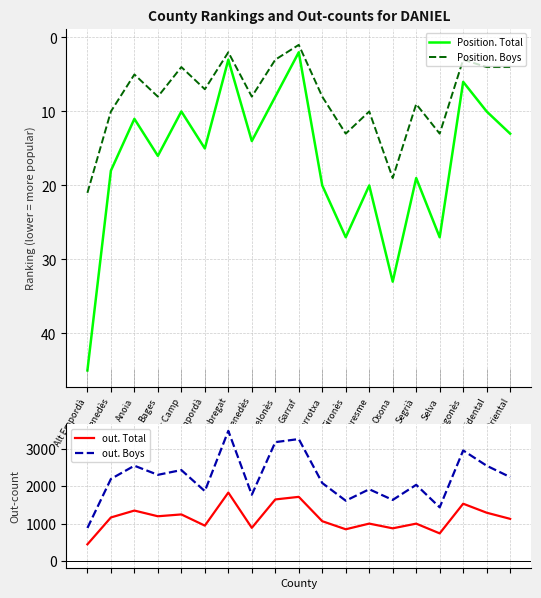

At which label does out. Boys first exceed 2192?

Anoia